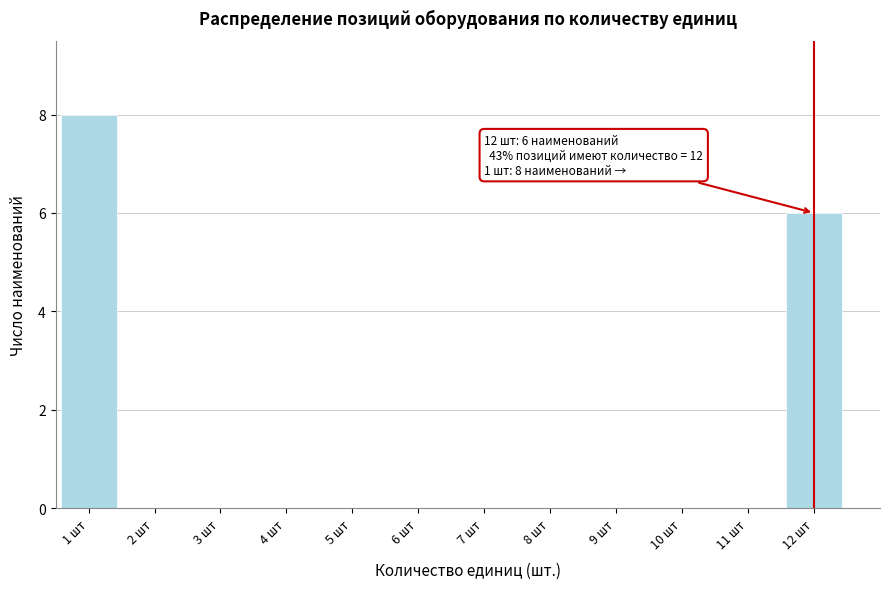

Over which range of the x-axis is the bar tallest?

0.5 to 1.5